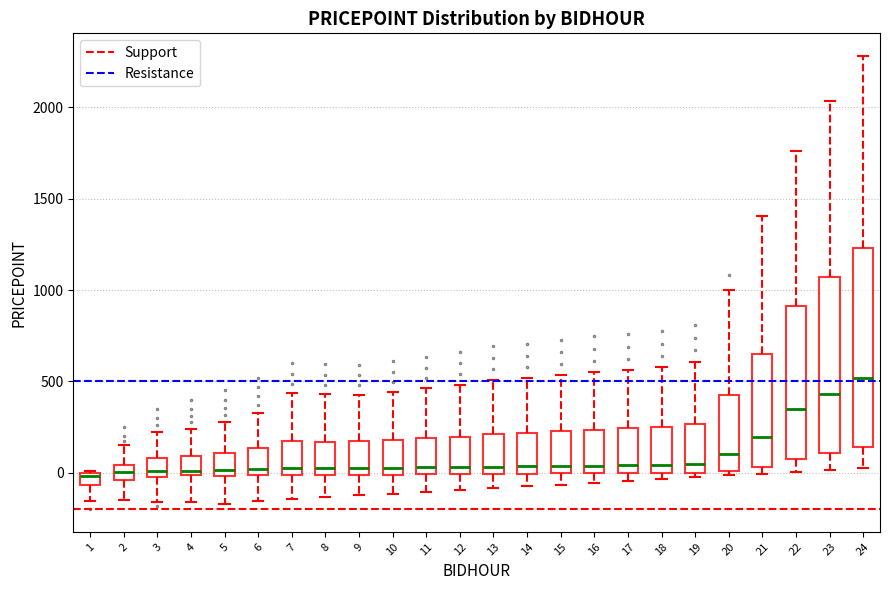

Which box is the tallest, from its lower edge to its upper edge?

24